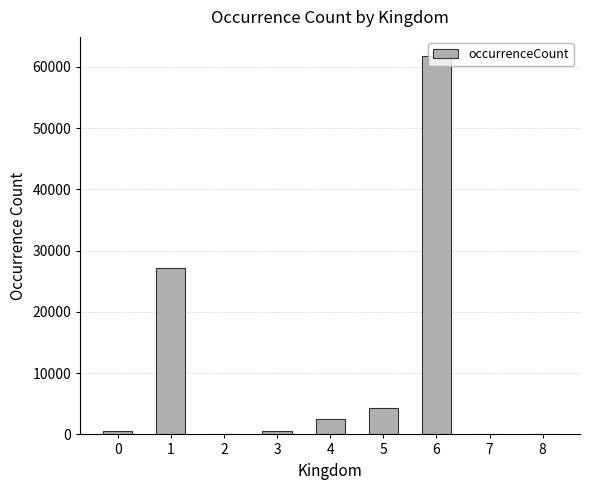

What is the greatest value displayed?

61813